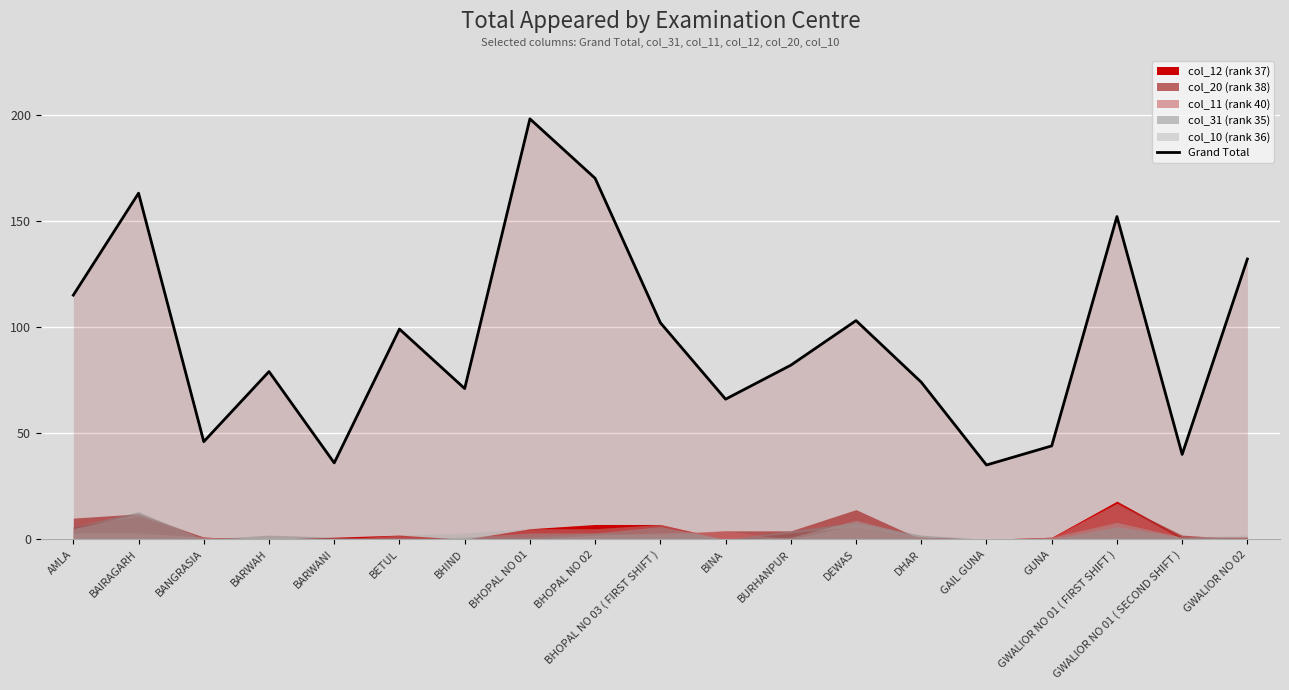

Which has a higher value, BANGRASIA or DHAR?

DHAR